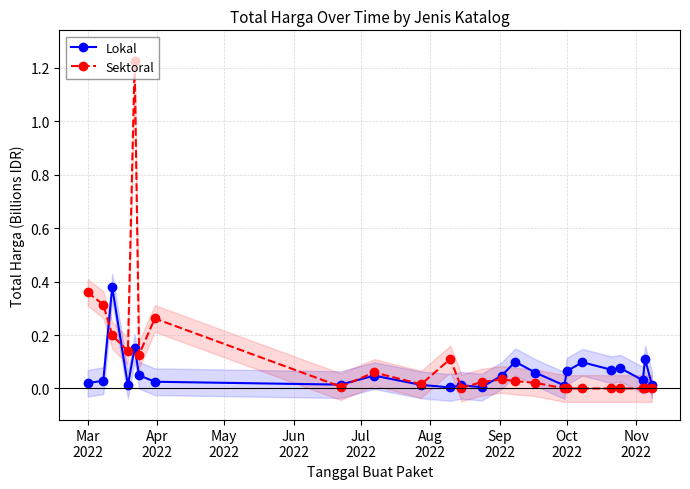

How many interior local peaks does the Sektoral series have?

5